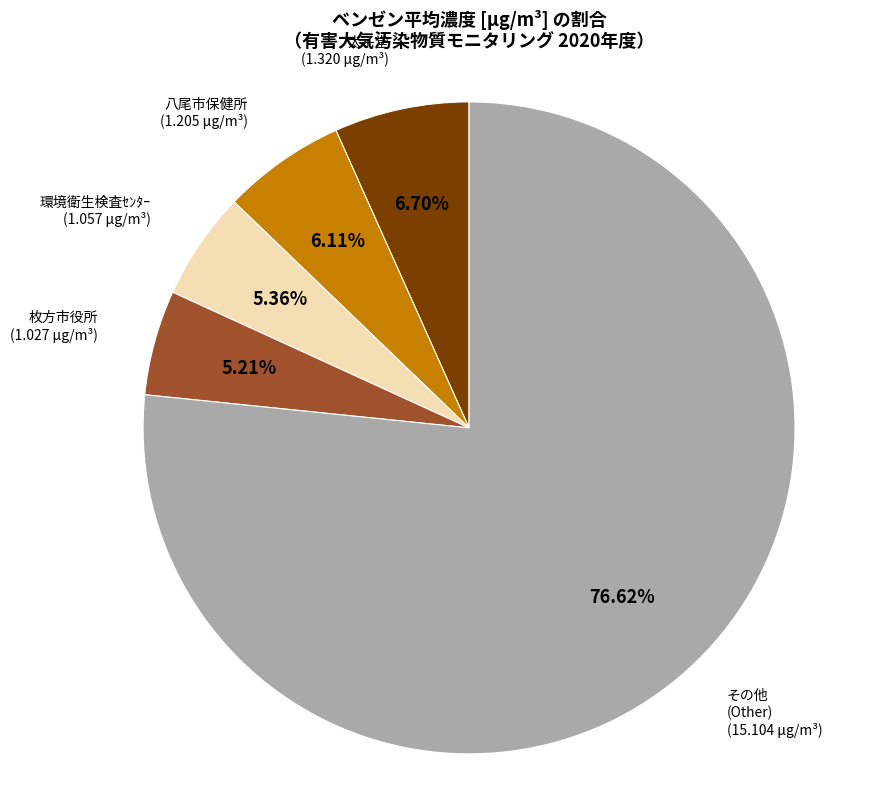

Is the sum of 八尾市保健所 and その他 (Other) greater than half?

Yes